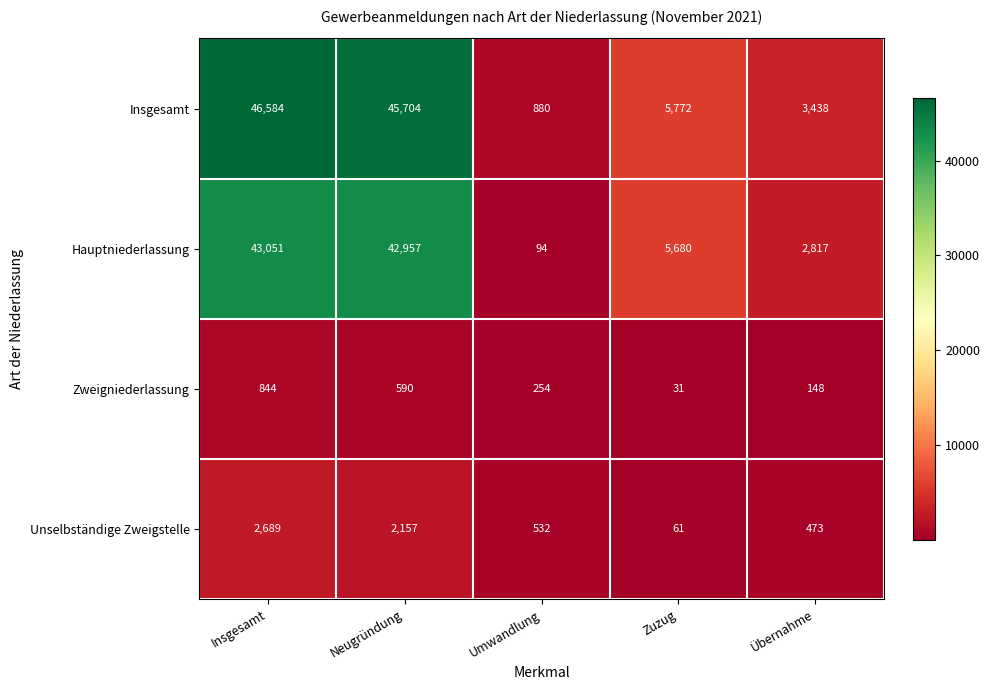

Where is Zweigniederlassung nearest to the value 437?

Neugründung